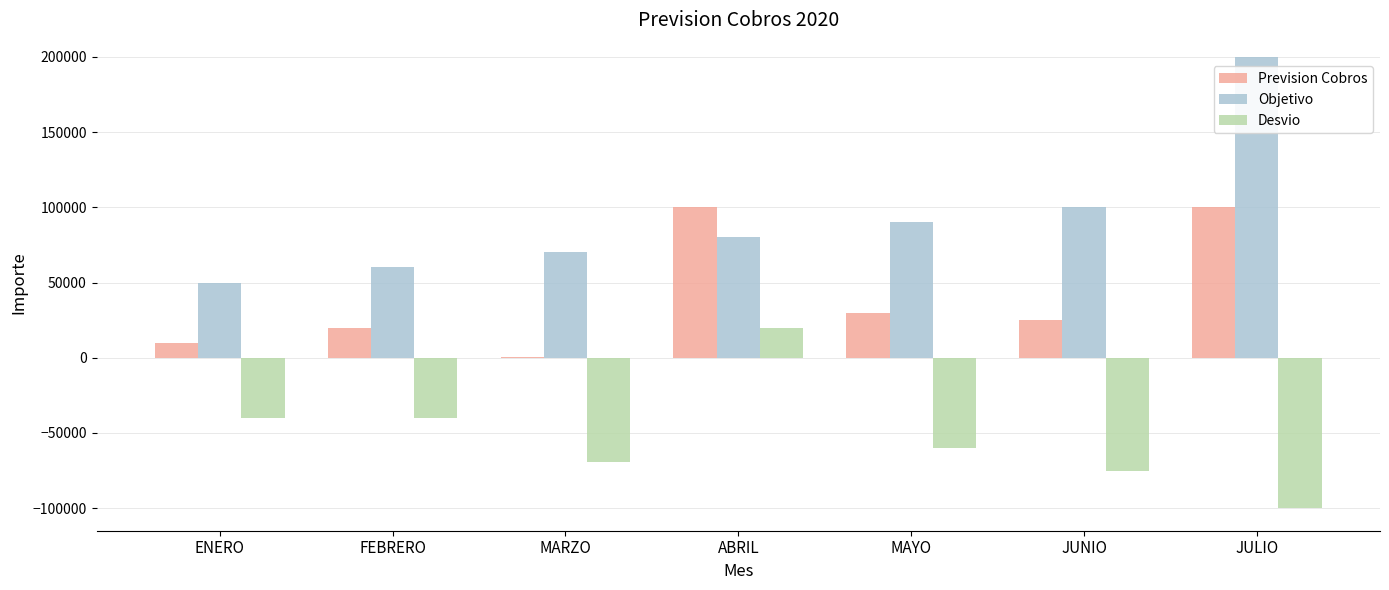

What is the sum of the Objetivo values at JUNIO and FEBRERO?

160000